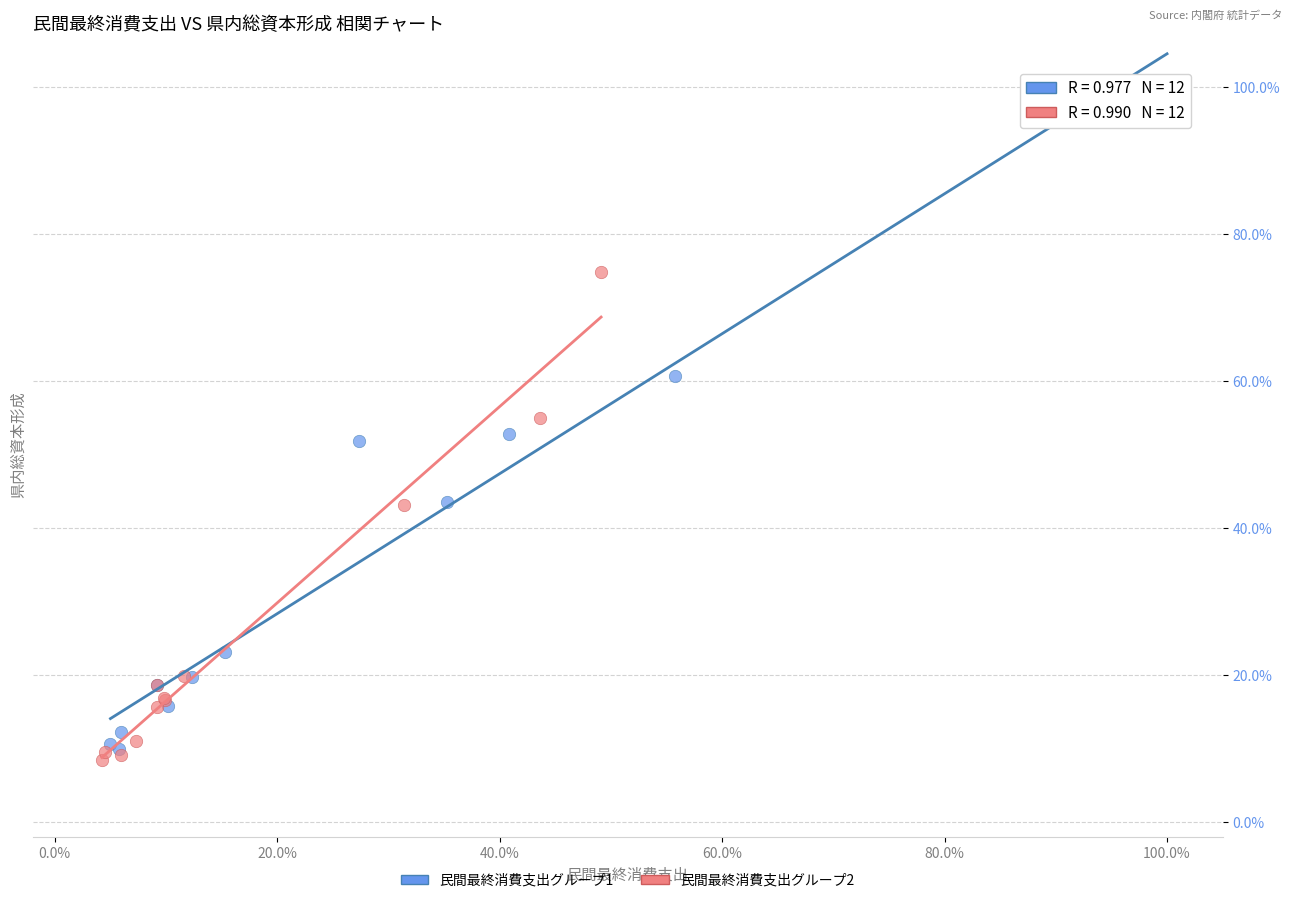

Which series contains the lowest Y value?

民間最終消費支出グループ2